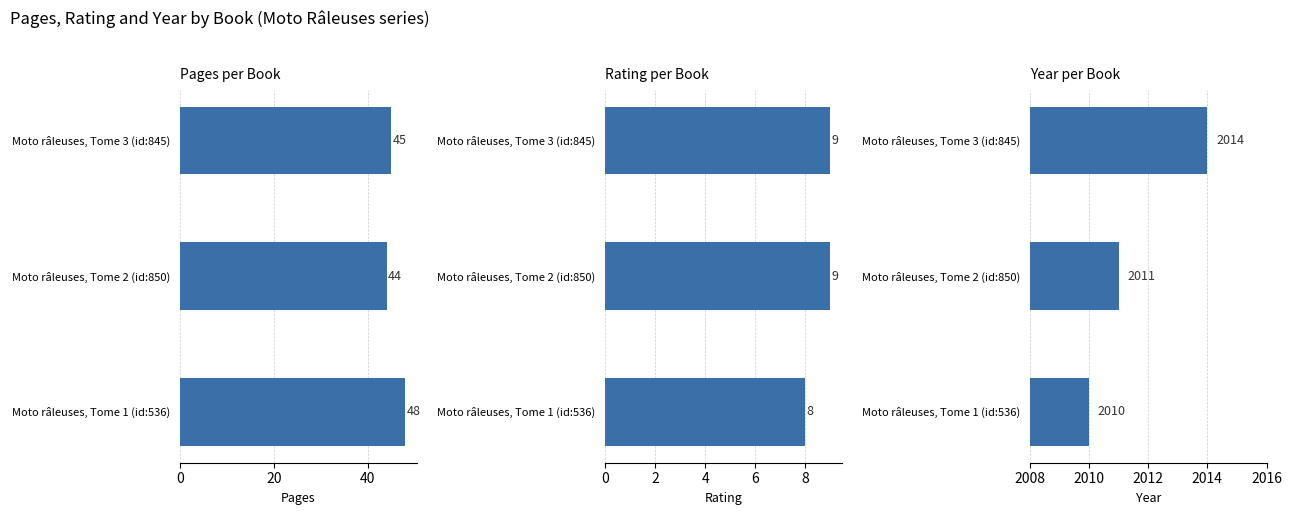

Is the value of year at Moto râleuses, Tome 3 (id:845) greater than the value of rating at Moto râleuses, Tome 3 (id:845)?

Yes